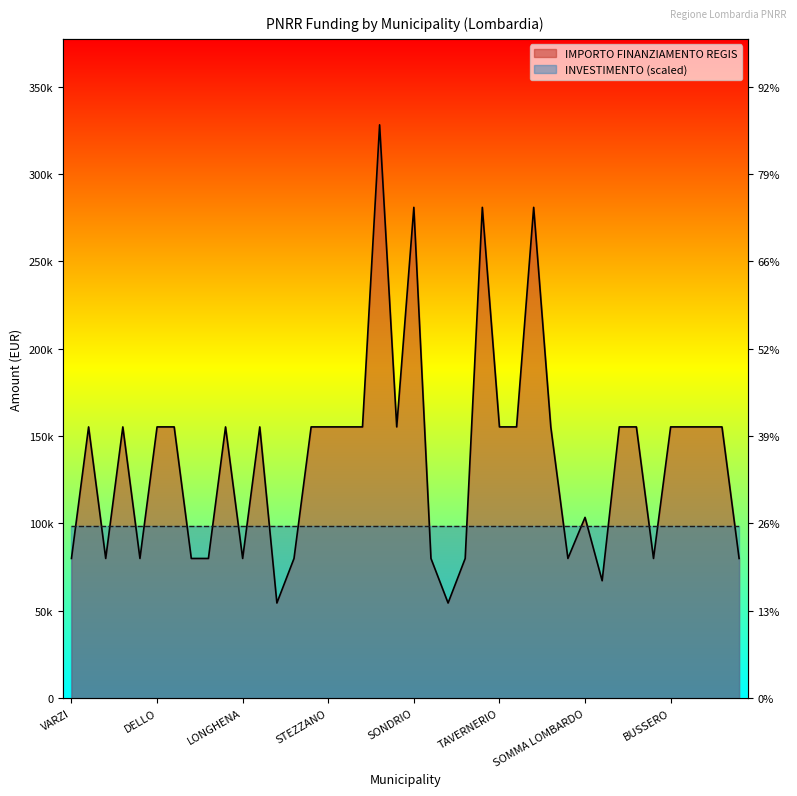

Reading left to right, transcribe all the data shown in this chart.

VARZI=79922	BREGNANO=155234	FRASCAROLO=79922	PONTE SAN PIETRO=155234	AZZATE=79922	DELLO=155234	VIDIGULFO=155234	FOPPOLO=79922	MEZZOLDO=79922	VEDANO OLONA=155234	LONGHENA=79922	RODIGO=155234	CRANDOLA VALSASSINA=54412	PIAZZATORRE=79922	LONATE POZZOLO=155234	STEZZANO=155234	SIRMIONE=155234	VERDELLO=155234	CREMONA=328160	CESATE=155234	SONDRIO=280932	TERNATE=79922	LANZADA=54412	VILLANOVA DARDENGHI=79922	MUGGIO=280932	TAVERNERIO=155234	LOCATE DI TRIULZI=155234	CORSICO=280932	POZZO DADDA=155234	DONGO=79922	SOMMA LOMBARDO=103444	SARTIRANA LOMELLINA=67167	OGGIONO=155234	MARTINENGO=155234	GANDELLINO=79922	BUSSERO=155234	BINASCO=155234	MANERBIO=155234	PONTOGLIO=155234	CASALOLDO=79922